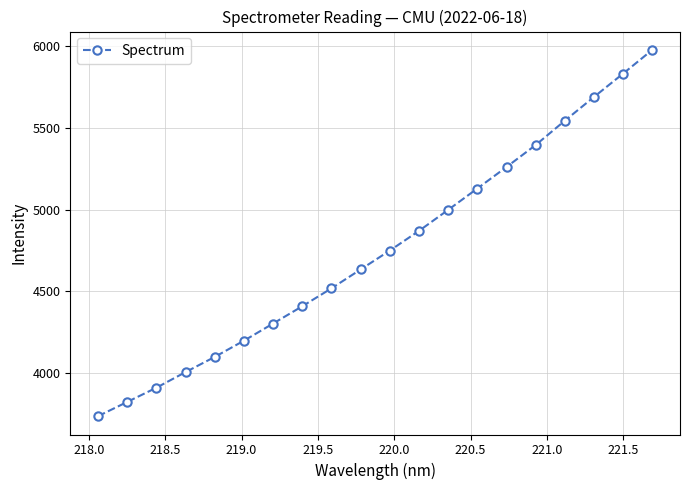

What is the sum of all values?

95064.8